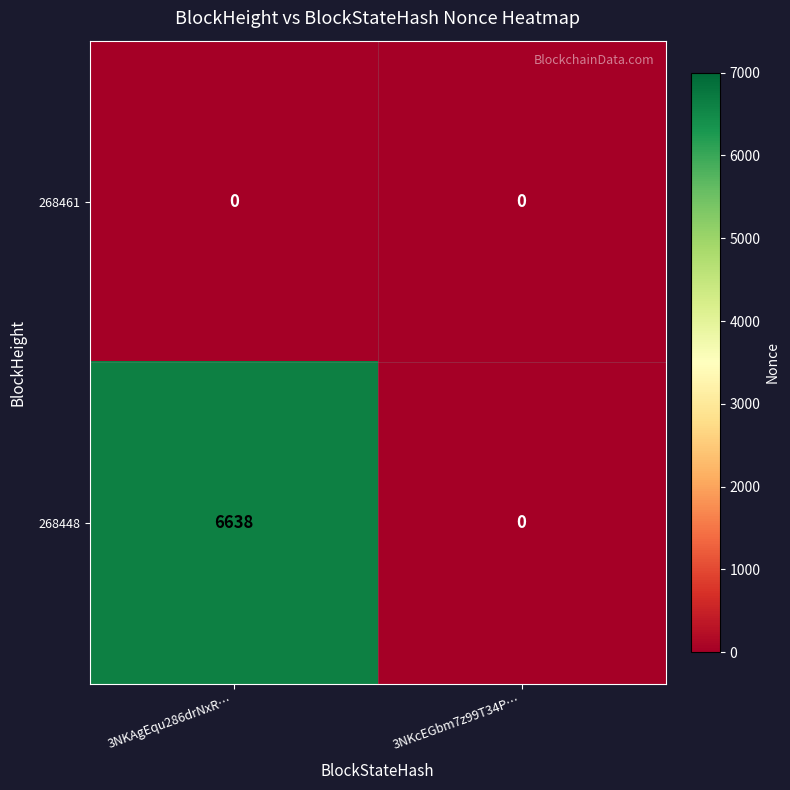

Which series has the widest spread of values?

268448